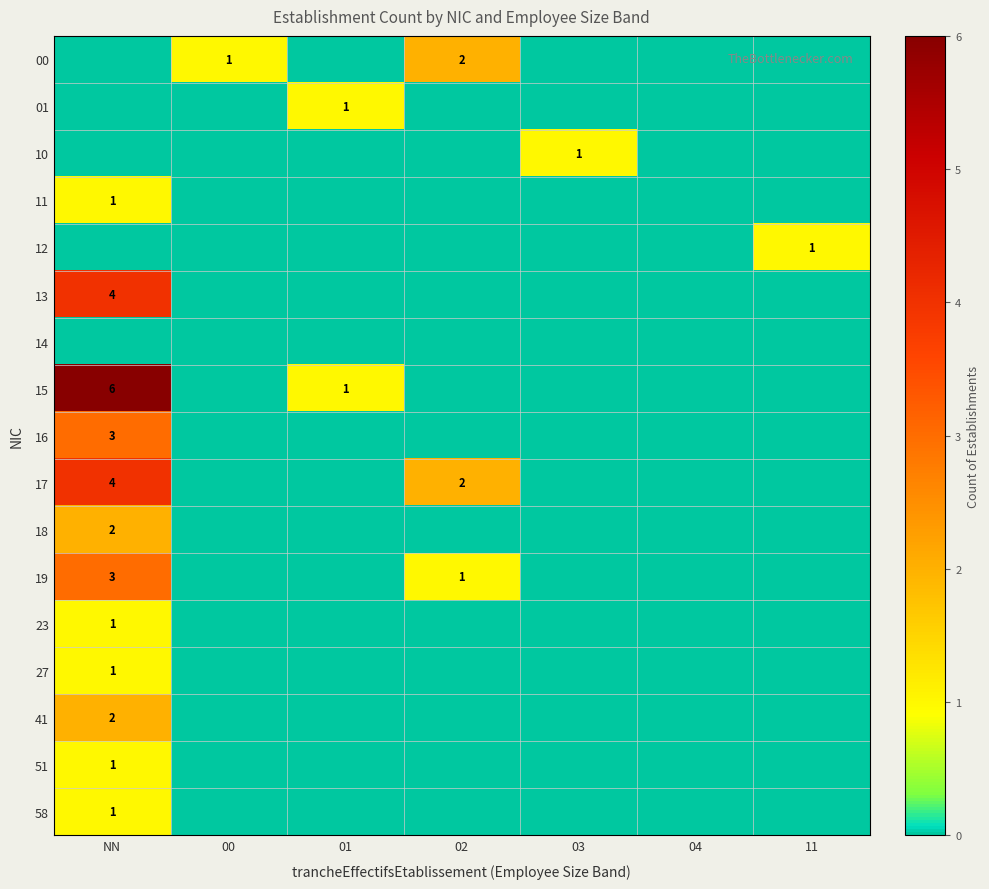

Is it true that 41 equals 3 at NN?

False